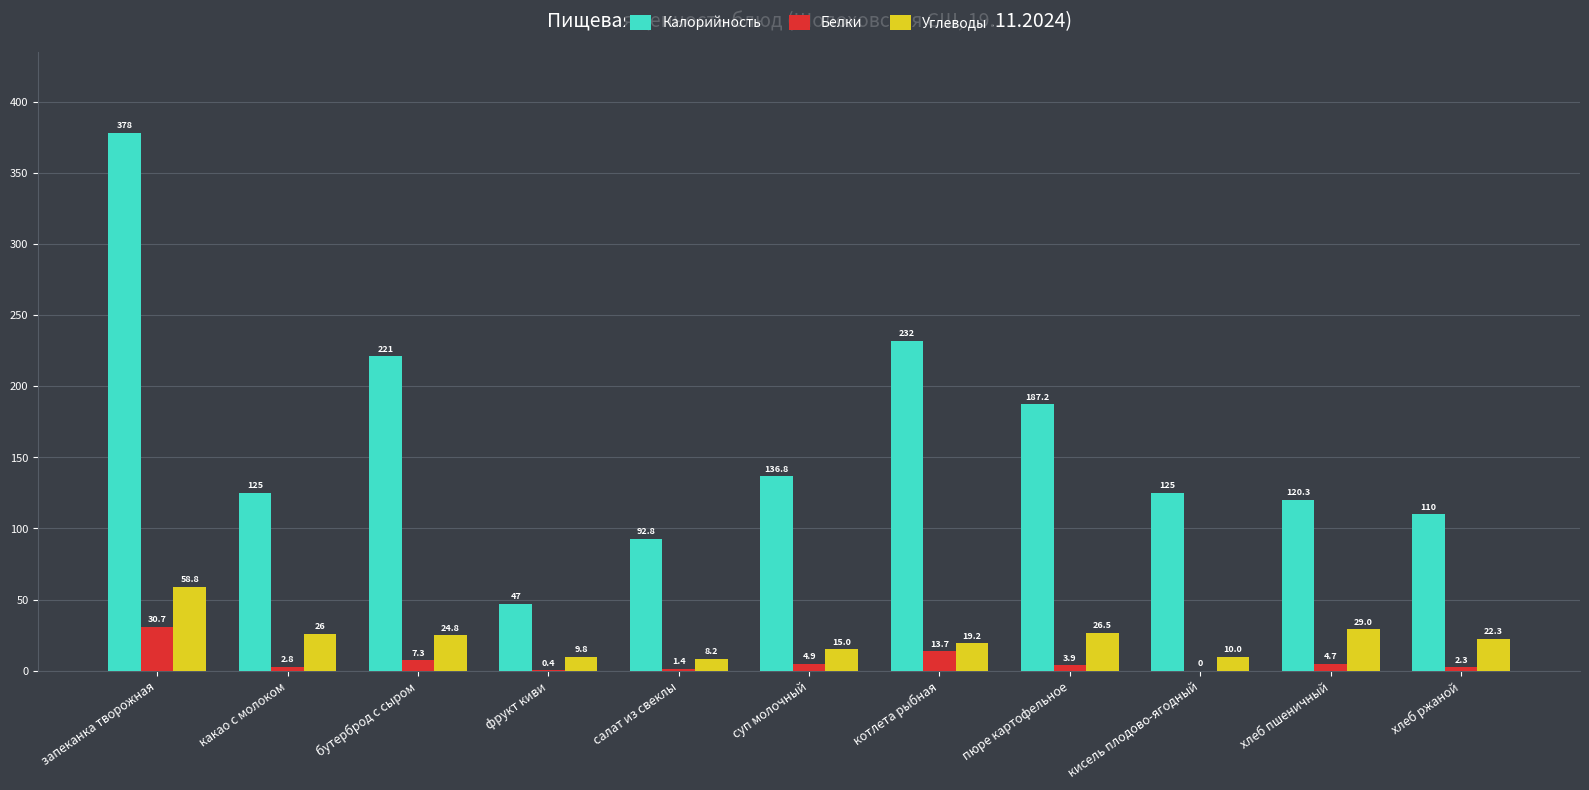

What is the sum of the Углеводы values at хлеб пшеничный and кисель плодово-ягодный?

39.0